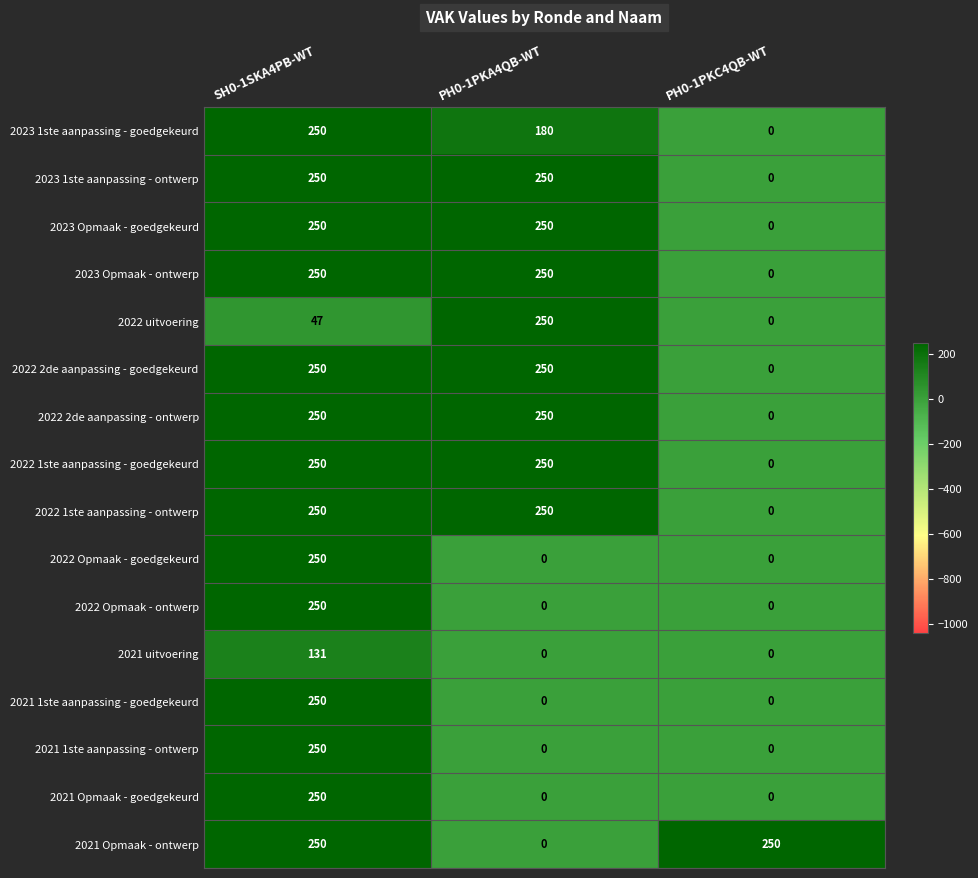

What is the greatest value displayed?

250